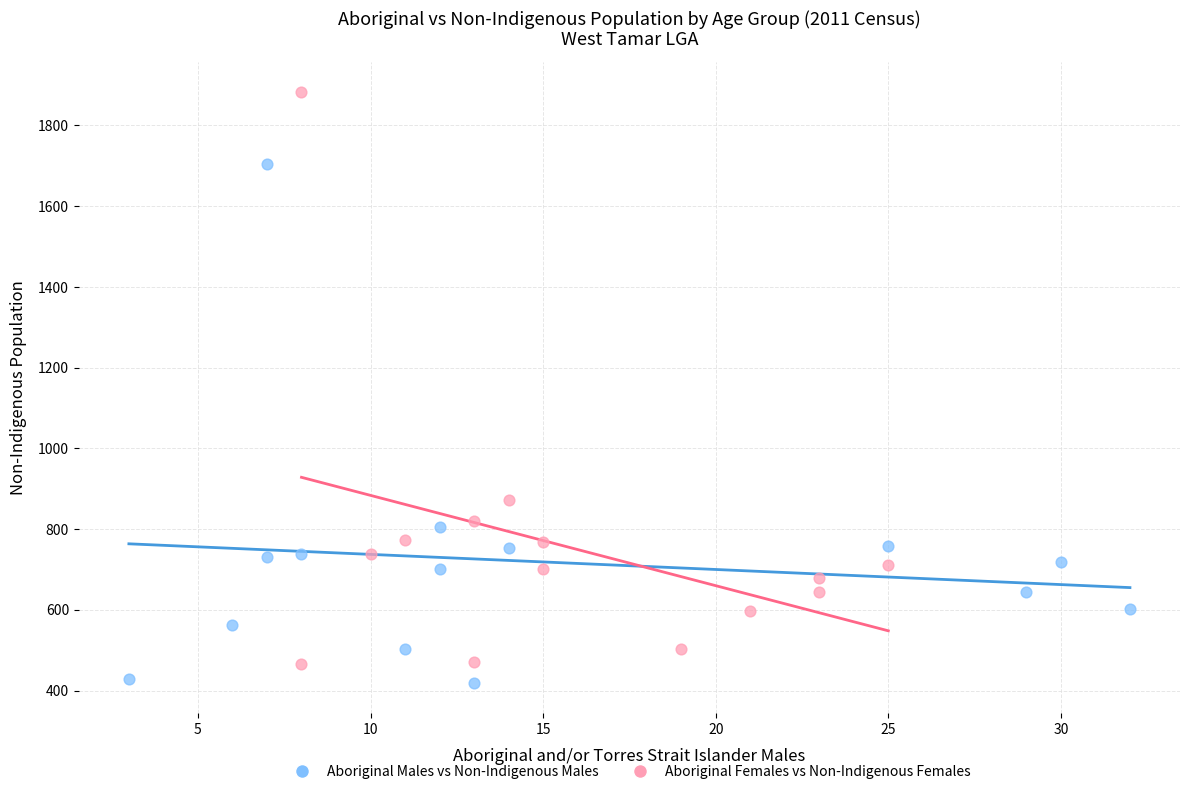

Which series has the largest Y range (max minus min)?

Aboriginal Females vs Non-Indigenous Females